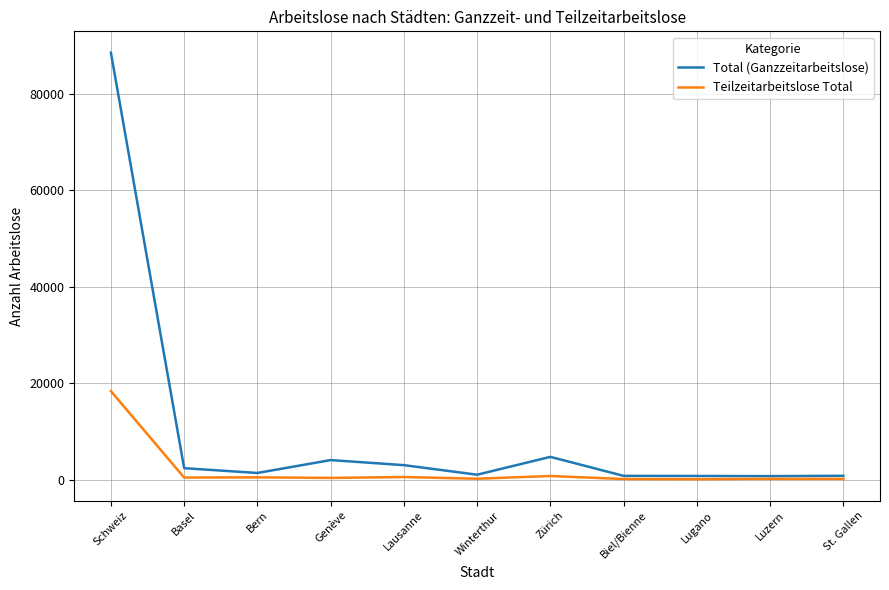

What is the smallest value displayed?

130